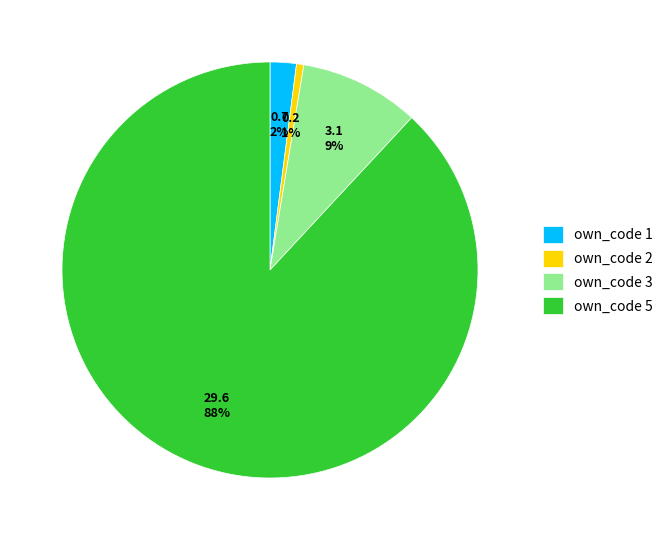

To the nearest percent, what portion does own_code 2 represent?

1%